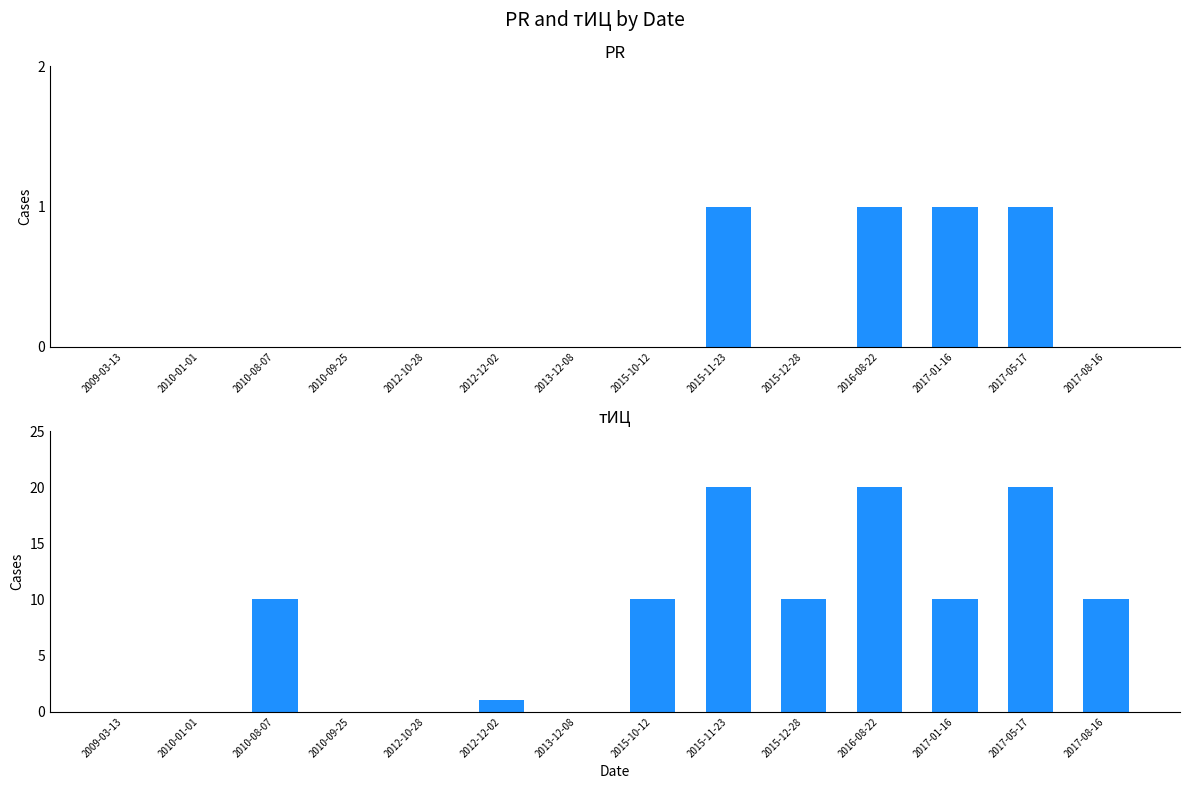

What is the difference between the maximum and minimum values in the тИЦ series?

20